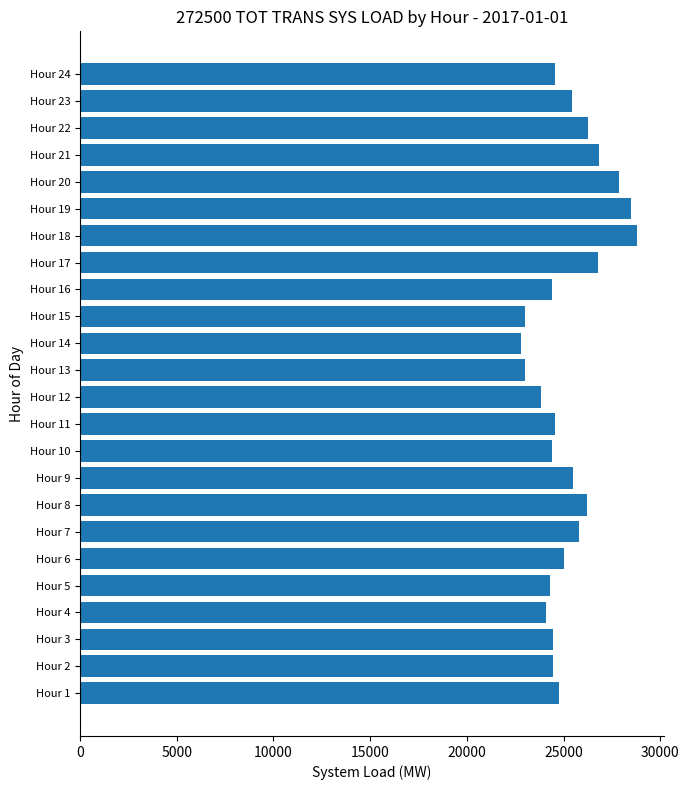

What is the maximum value shown in the chart?

28765